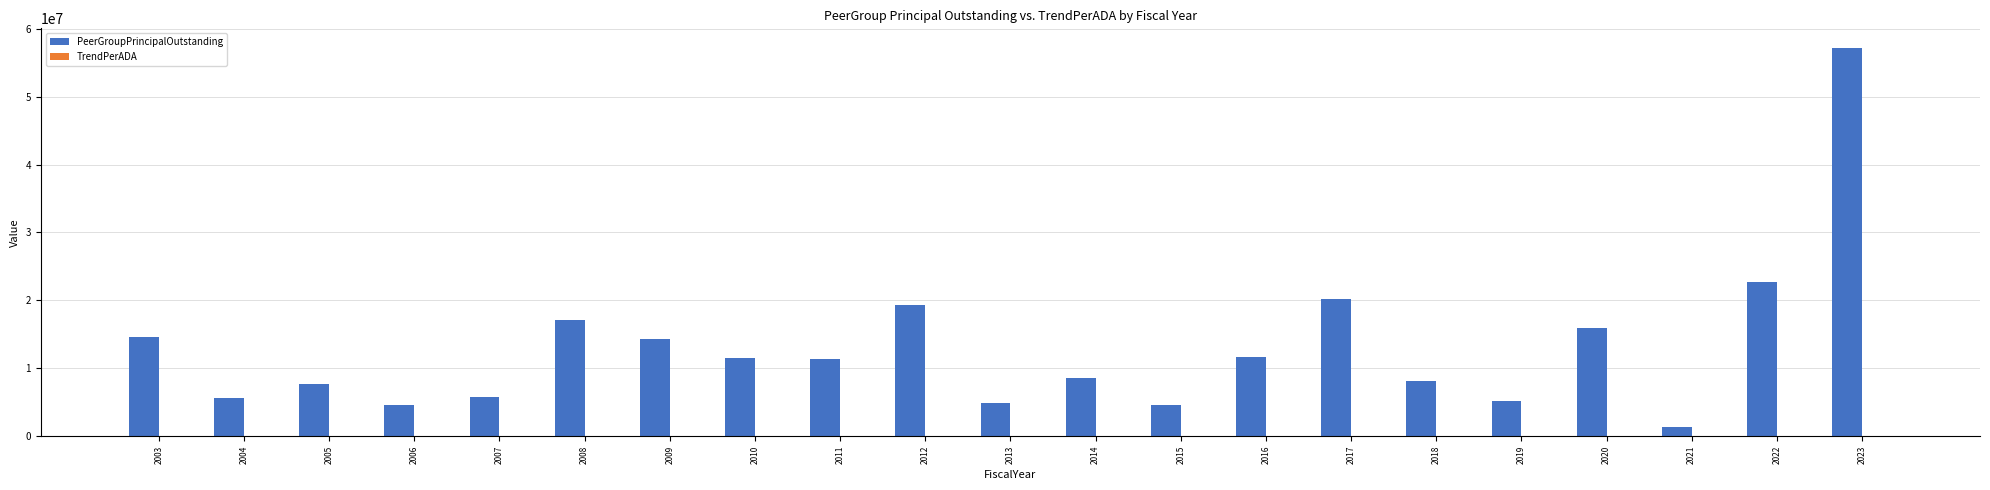

Count the number of data series in this chart.

2